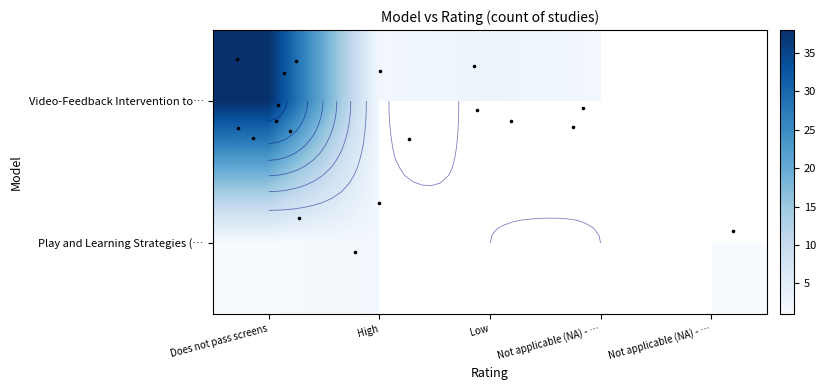

How many distinct data groups are displayed?

2